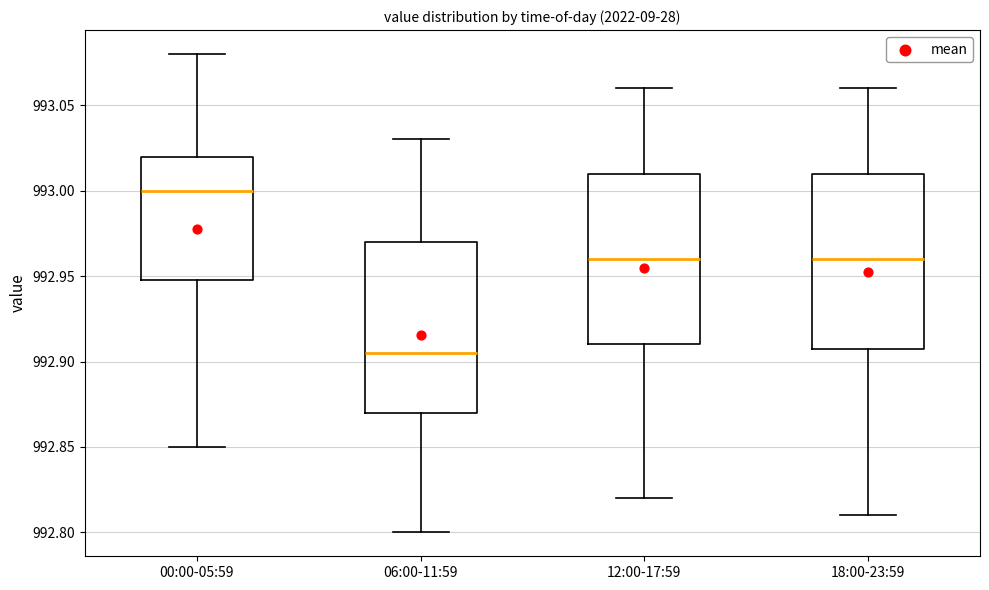

Reading left to right, read every box against the y-axis: the position of its median line, the range the box covers, and the ends of its whiskers. The values are not printed on the chart, so give them approximately, as read against the axis.

00:00-05:59: median 993.000, box 992.950 to 993.020, whiskers 992.850 to 993.080
06:00-11:59: median 992.905, box 992.870 to 992.970, whiskers 992.800 to 993.030
12:00-17:59: median 992.960, box 992.910 to 993.010, whiskers 992.820 to 993.060
18:00-23:59: median 992.960, box 992.910 to 993.010, whiskers 992.810 to 993.060